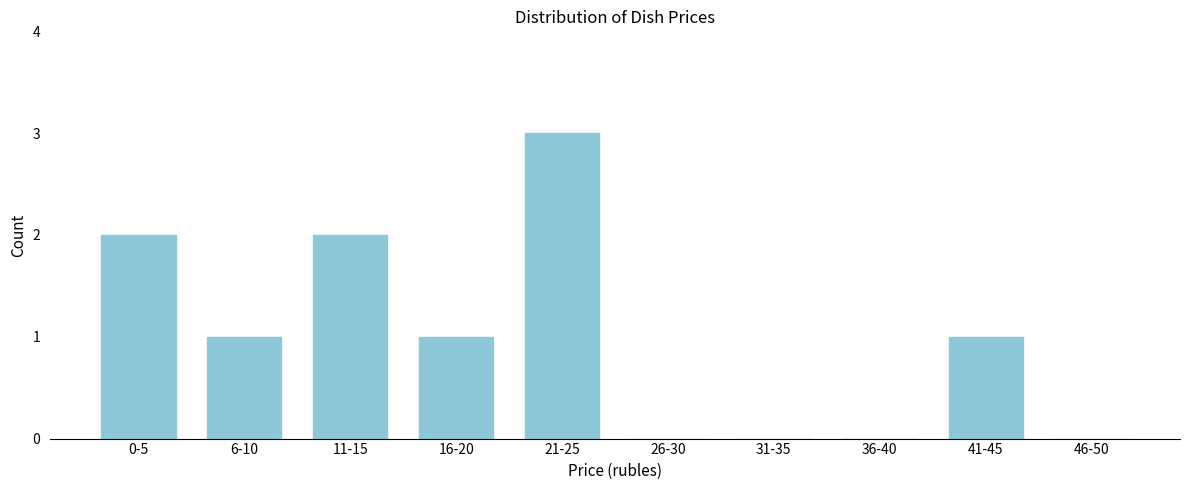

Reading left to right, list all the values displayed in this chart.

0-5=2	6-10=1	11-15=2	16-20=1	21-25=3	26-30=0	31-35=0	36-40=0	41-45=1	46-50=0